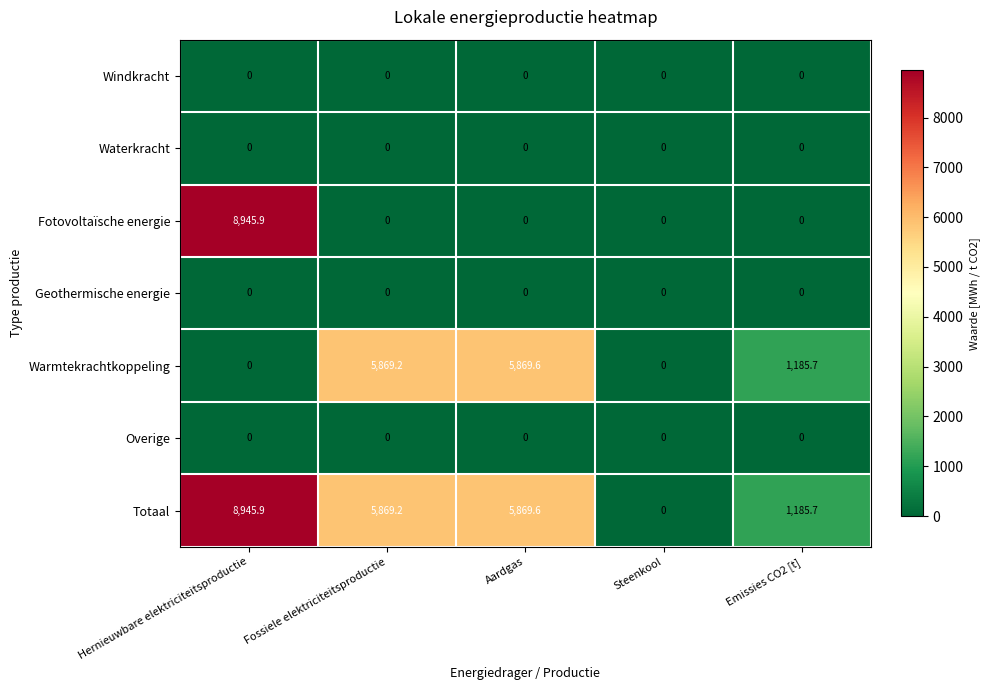

What is the sum of all Totaal values?

21870.4